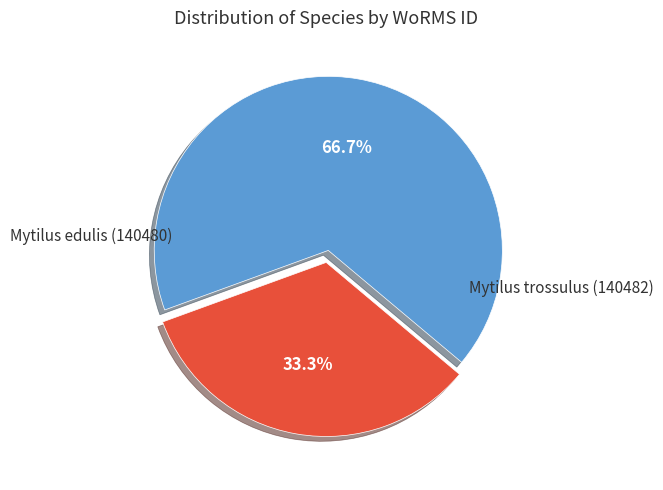

Count the number of slices in the pie.

2